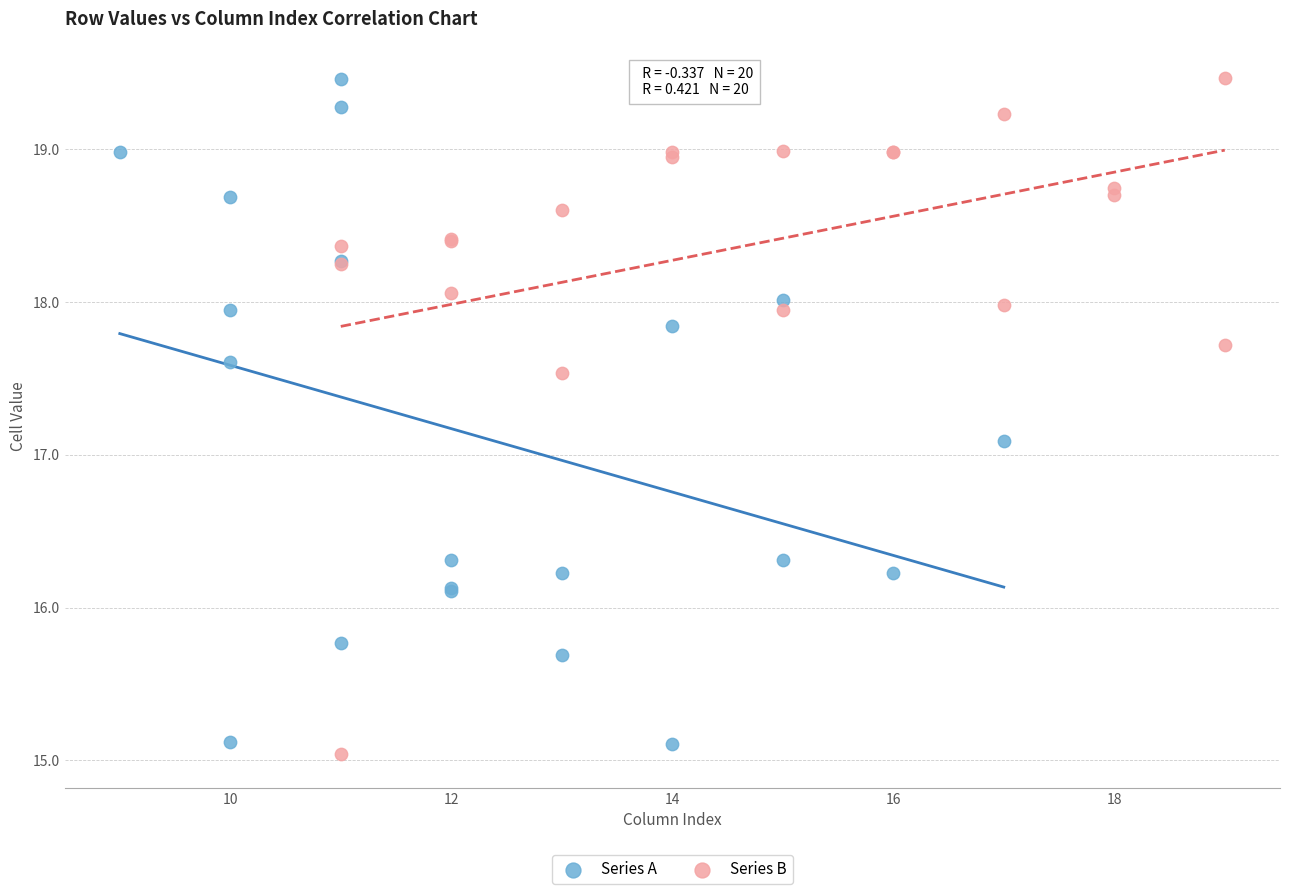

What are all the series names shown in the legend?

Series A, Series B